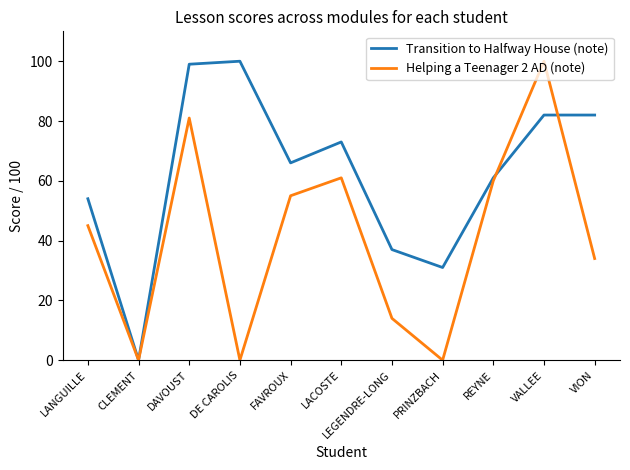

What is the difference between the highest and lowest values at VION?

48